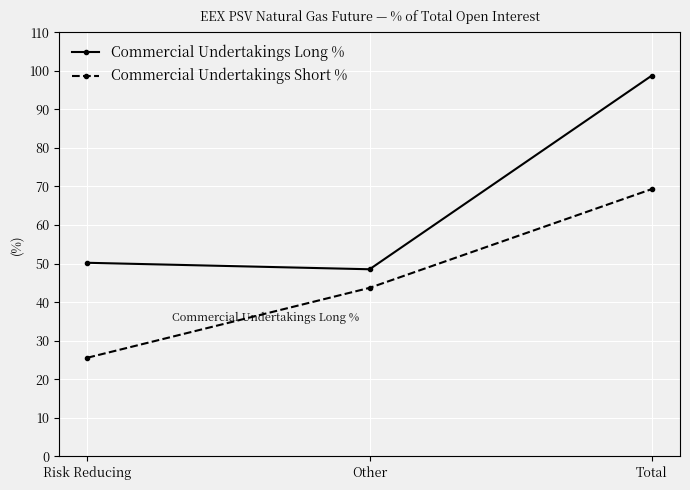

What is the label of the 1st point from the left?

Risk Reducing